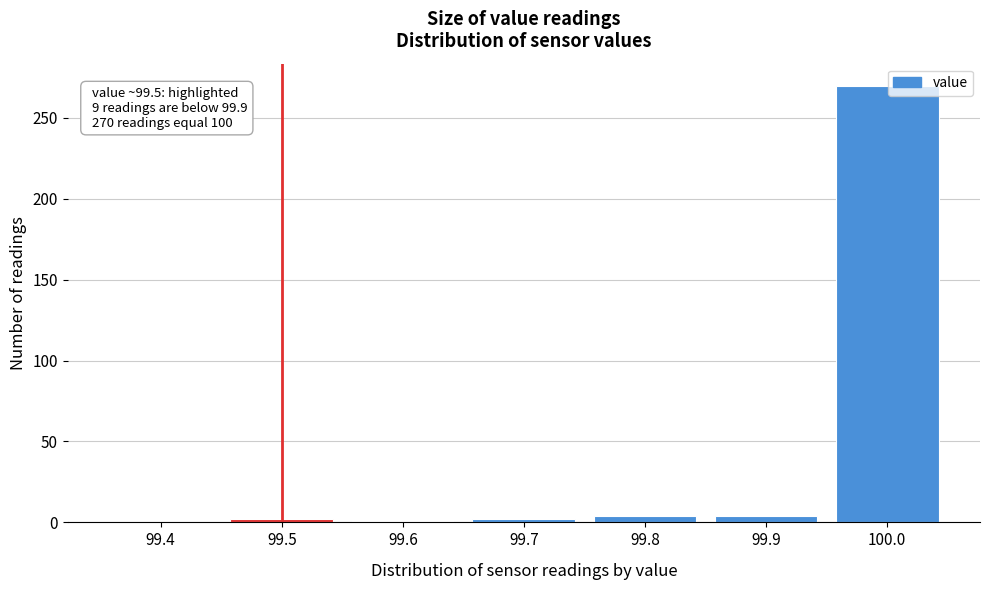

The chart shows a value of 270 at 100.0. True or false?

True